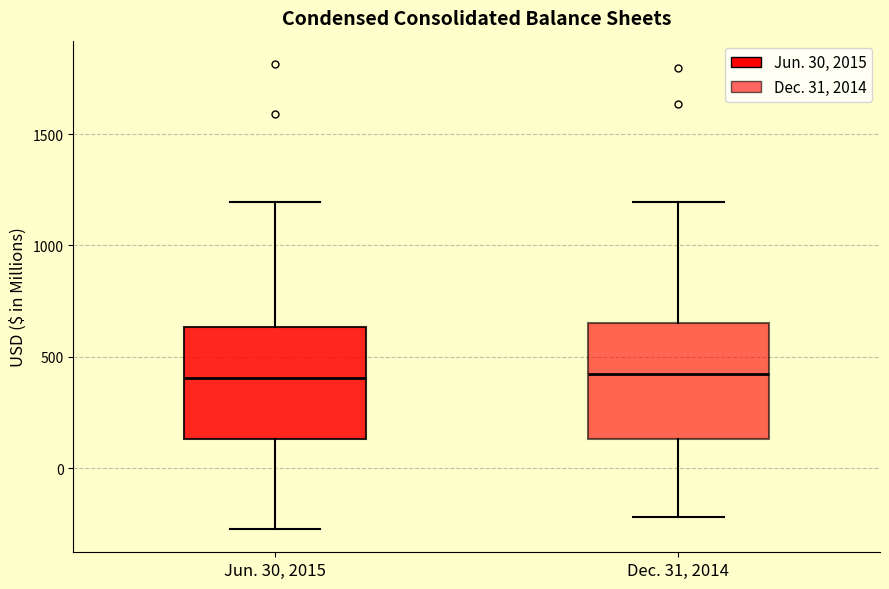

Reading left to right, transcribe this box plot: for each box, give where its median line is, the range the box spans, and where its two whiskers end, as read against the y-axis. The values are not printed on the chart, so give them approximately, as read against the axis.

Jun. 30, 2015: median 400, box 150 to 650, whiskers -250 to 1200
Dec. 31, 2014: median 400, box 150 to 650, whiskers -200 to 1200